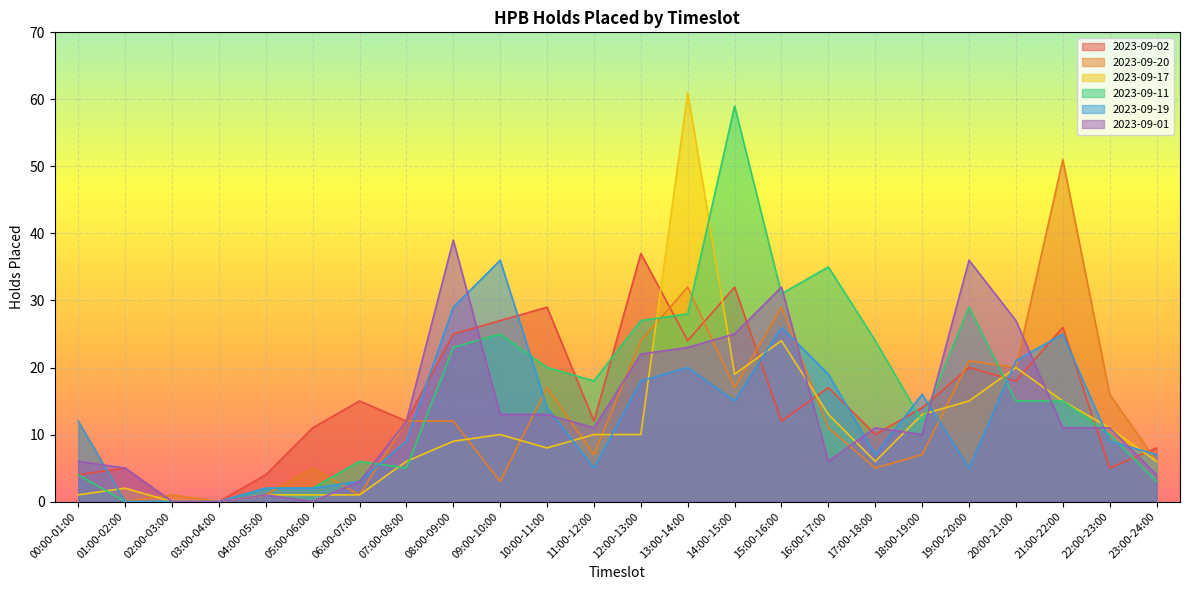

Reading left to right, what are all the values shown in this chart?

2023-09-02: 00:00-01:00=4	01:00-02:00=5	02:00-03:00=0	03:00-04:00=0	04:00-05:00=4	05:00-06:00=11	06:00-07:00=15	07:00-08:00=12	08:00-09:00=25	09:00-10:00=27	10:00-11:00=29	11:00-12:00=12	12:00-13:00=37	13:00-14:00=24	14:00-15:00=32	15:00-16:00=12	16:00-17:00=17	17:00-18:00=10	18:00-19:00=14	19:00-20:00=20	20:00-21:00=18	21:00-22:00=26	22:00-23:00=5	23:00-24:00=8
2023-09-20: 00:00-01:00=12	01:00-02:00=0	02:00-03:00=1	03:00-04:00=0	04:00-05:00=1	05:00-06:00=5	06:00-07:00=1	07:00-08:00=12	08:00-09:00=12	09:00-10:00=3	10:00-11:00=17	11:00-12:00=7	12:00-13:00=24	13:00-14:00=32	14:00-15:00=17	15:00-16:00=29	16:00-17:00=11	17:00-18:00=5	18:00-19:00=7	19:00-20:00=21	20:00-21:00=20	21:00-22:00=51	22:00-23:00=16	23:00-24:00=6
2023-09-17: 00:00-01:00=1	01:00-02:00=2	02:00-03:00=0	03:00-04:00=0	04:00-05:00=1	05:00-06:00=1	06:00-07:00=1	07:00-08:00=6	08:00-09:00=9	09:00-10:00=10	10:00-11:00=8	11:00-12:00=10	12:00-13:00=10	13:00-14:00=61	14:00-15:00=19	15:00-16:00=24	16:00-17:00=13	17:00-18:00=6	18:00-19:00=13	19:00-20:00=15	20:00-21:00=20	21:00-22:00=15	22:00-23:00=11	23:00-24:00=6
2023-09-11: 00:00-01:00=4	01:00-02:00=0	02:00-03:00=0	03:00-04:00=0	04:00-05:00=2	05:00-06:00=2	06:00-07:00=6	07:00-08:00=5	08:00-09:00=23	09:00-10:00=25	10:00-11:00=20	11:00-12:00=18	12:00-13:00=27	13:00-14:00=28	14:00-15:00=59	15:00-16:00=31	16:00-17:00=35	17:00-18:00=24	18:00-19:00=12	19:00-20:00=29	20:00-21:00=15	21:00-22:00=15	22:00-23:00=10	23:00-24:00=3
2023-09-19: 00:00-01:00=12	01:00-02:00=0	02:00-03:00=0	03:00-04:00=0	04:00-05:00=2	05:00-06:00=2	06:00-07:00=3	07:00-08:00=9	08:00-09:00=29	09:00-10:00=36	10:00-11:00=14	11:00-12:00=5	12:00-13:00=18	13:00-14:00=20	14:00-15:00=15	15:00-16:00=26	16:00-17:00=19	17:00-18:00=7	18:00-19:00=16	19:00-20:00=5	20:00-21:00=21	21:00-22:00=25	22:00-23:00=9	23:00-24:00=7
2023-09-01: 00:00-01:00=6	01:00-02:00=5	02:00-03:00=0	03:00-04:00=0	04:00-05:00=1	05:00-06:00=0	06:00-07:00=3	07:00-08:00=12	08:00-09:00=39	09:00-10:00=13	10:00-11:00=13	11:00-12:00=11	12:00-13:00=22	13:00-14:00=23	14:00-15:00=25	15:00-16:00=32	16:00-17:00=6	17:00-18:00=11	18:00-19:00=10	19:00-20:00=36	20:00-21:00=27	21:00-22:00=11	22:00-23:00=11	23:00-24:00=4